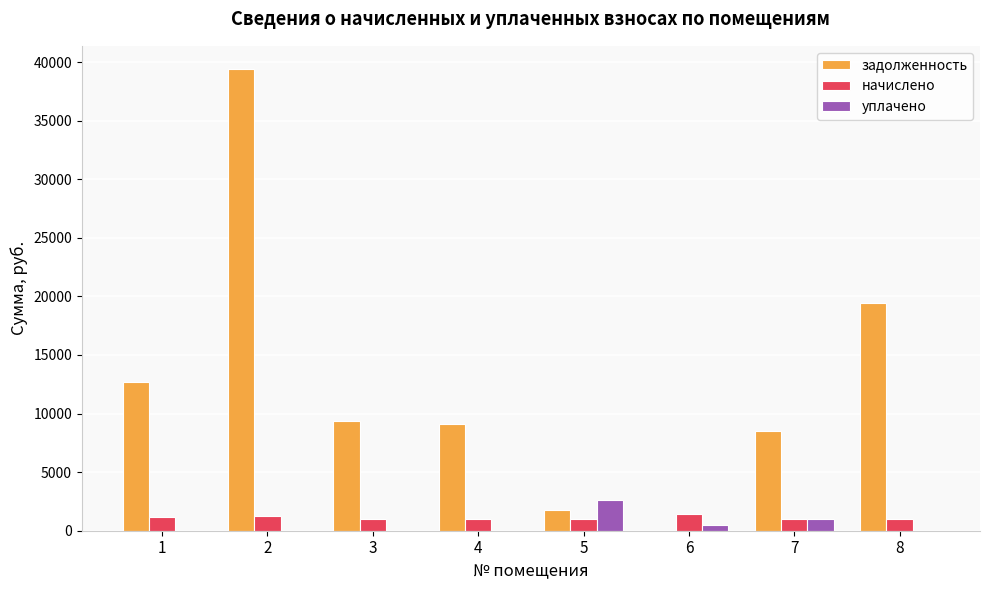

Between 5 and 8, which series saw the biggest shift?

задолженность